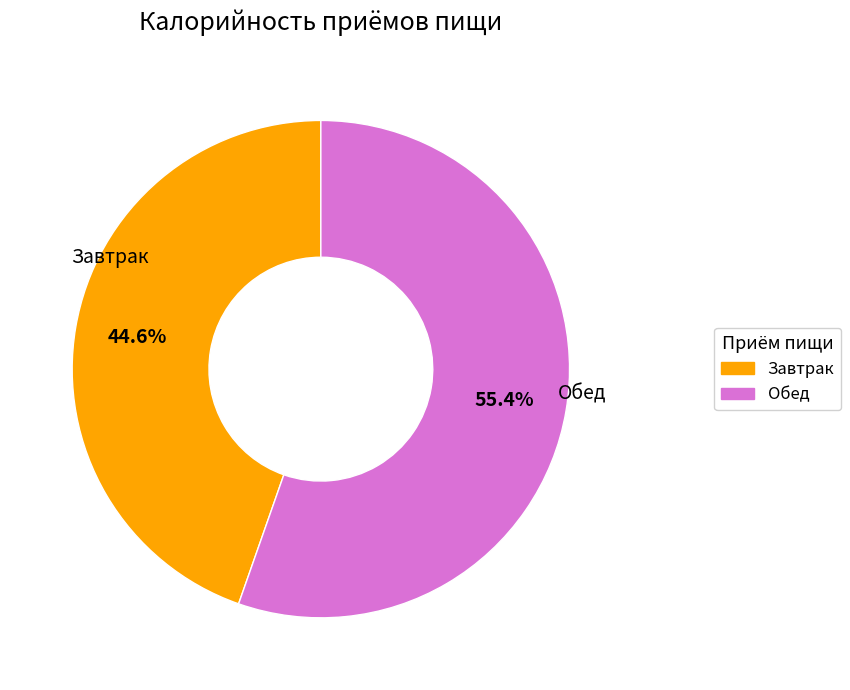

To the nearest percent, what is the difference between the largest and smallest slice percentages?

11%